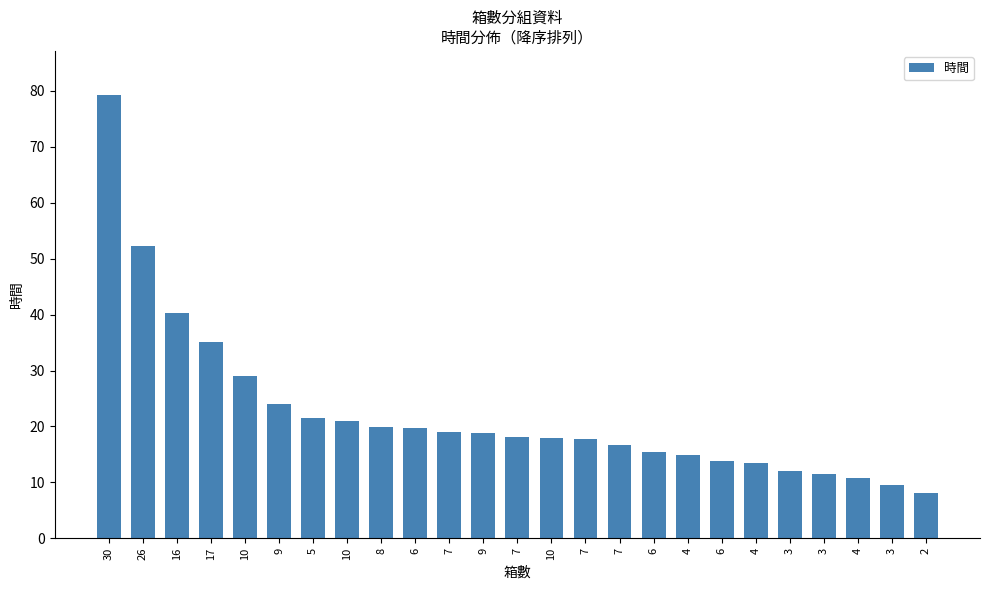

How many categories are shown in the chart?

25